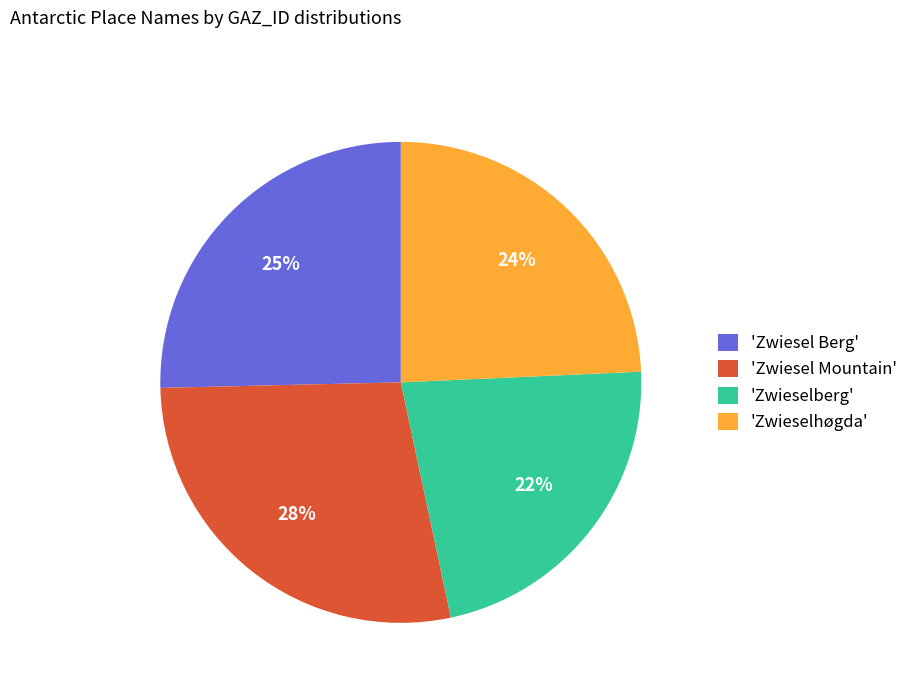

Does any single category account for the majority?

No